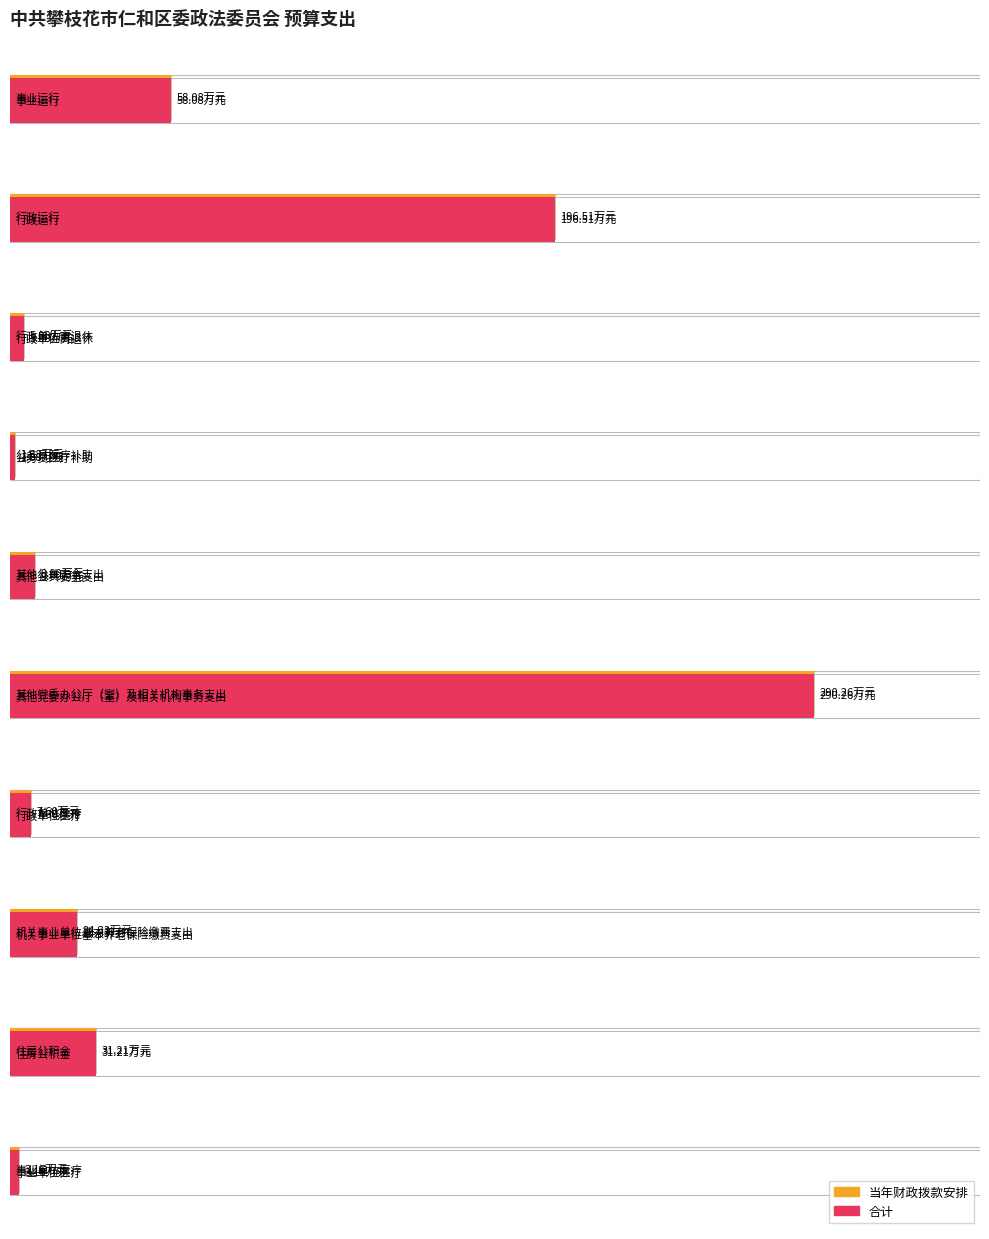

How many distinct data groups are displayed?

2